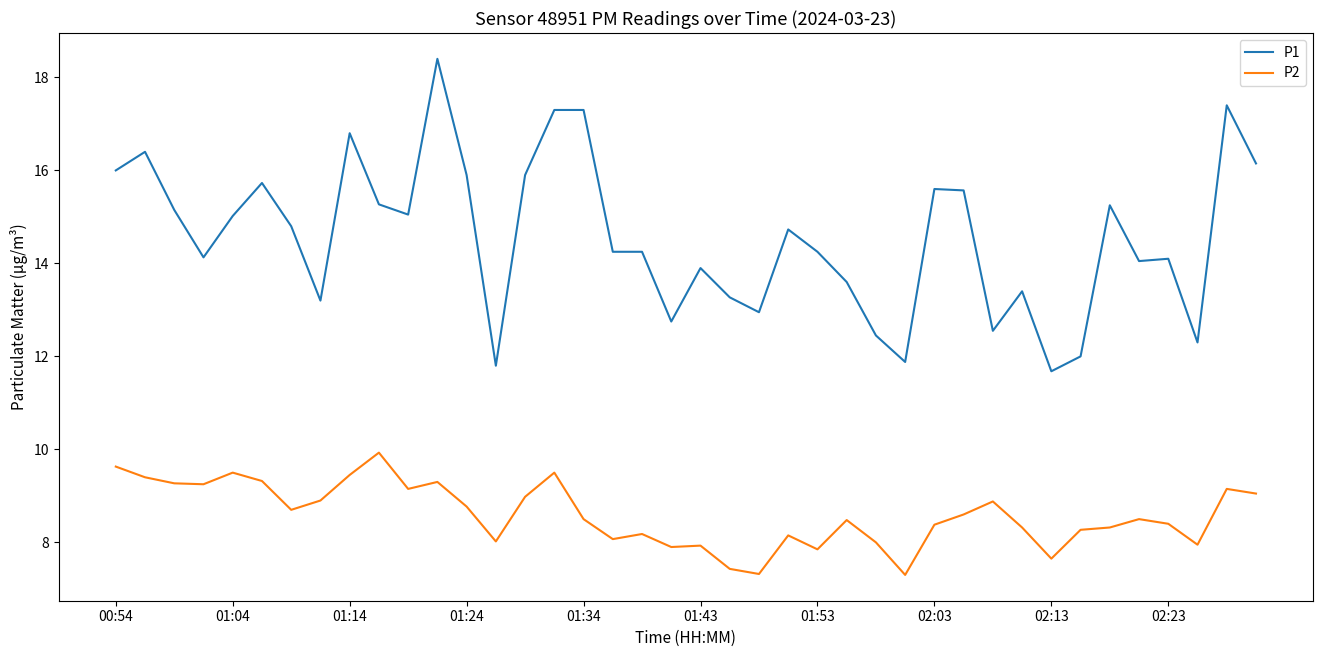

What is the minimum value for P2?

7.3